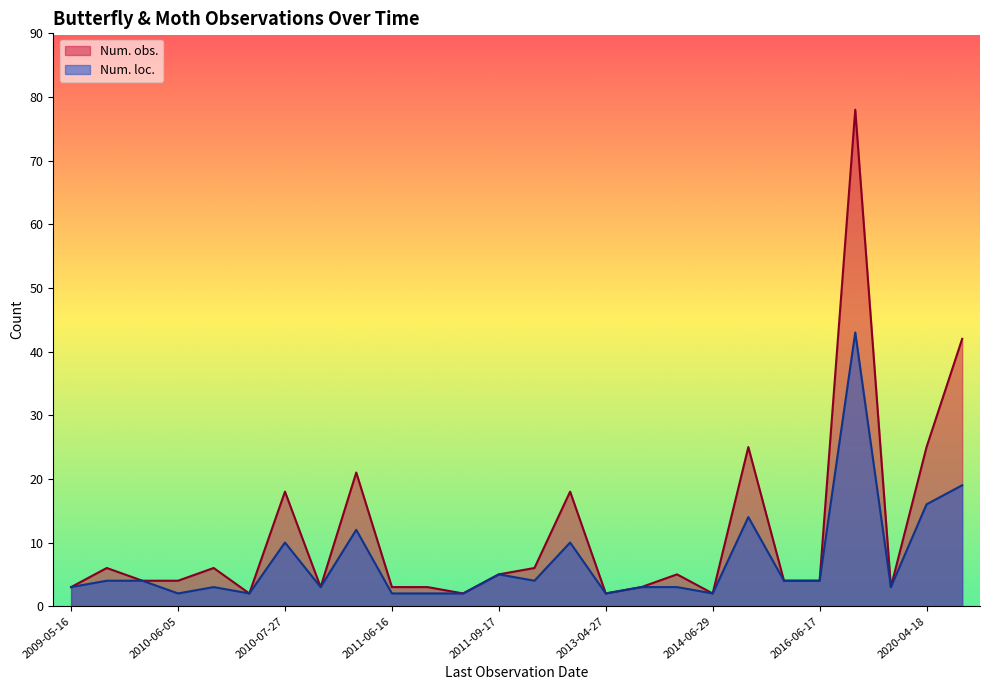

Rank the series by their average value, from lowest to highest.

Num. loc., Num. obs.